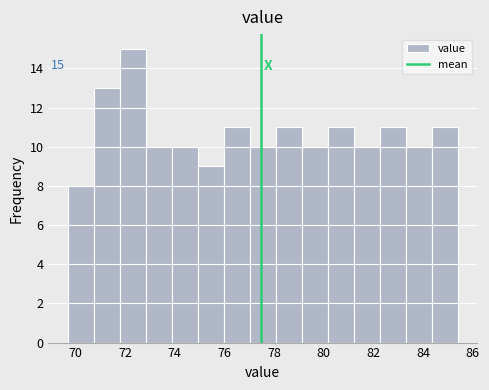

Over which range of the x-axis is the bar tallest?

71.8 to 72.8